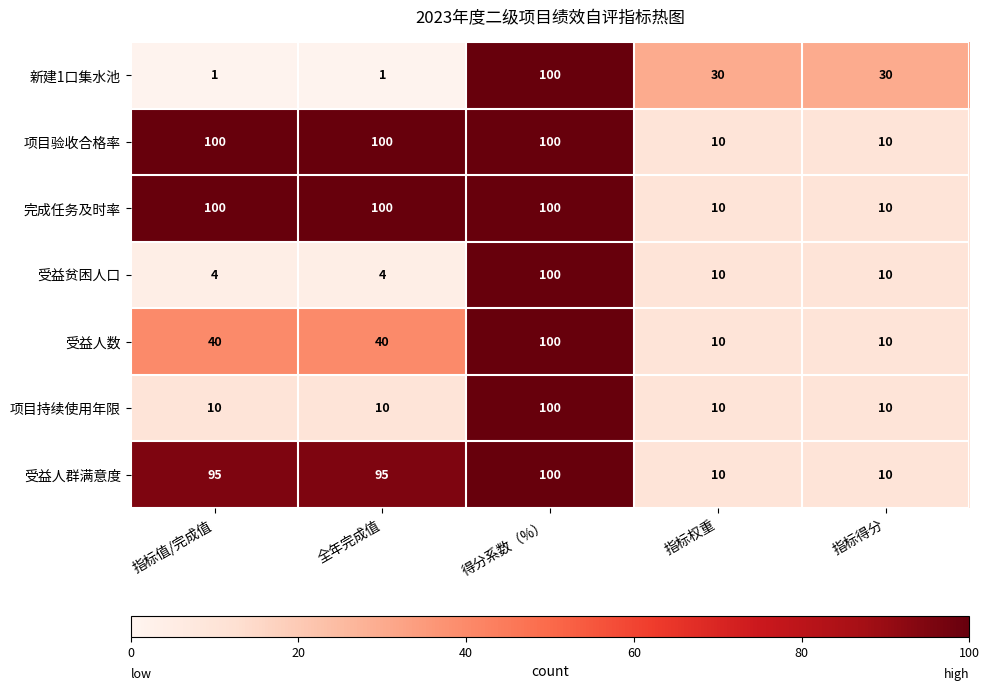

The value of 项目验收合格率 at 指标权重 is 10. True or false?

True